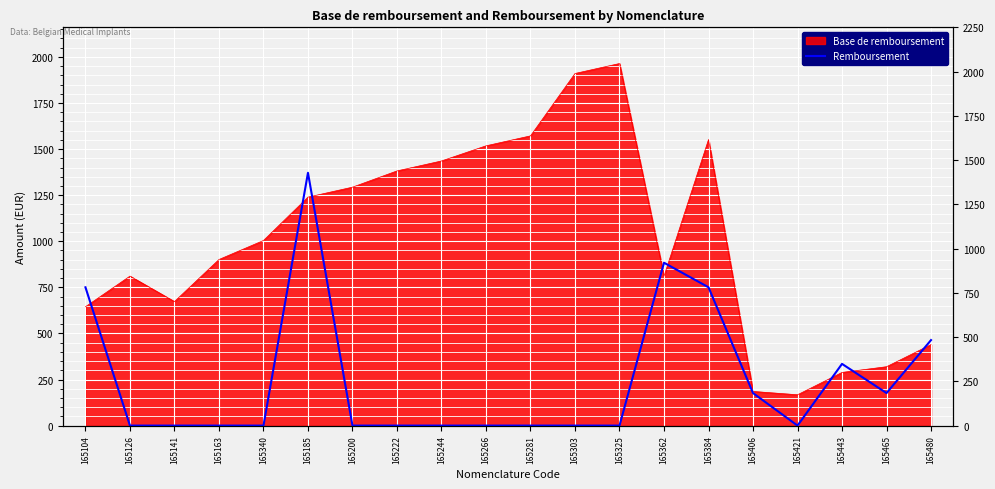

Is it true that the value at 165185 is 532.1?

False